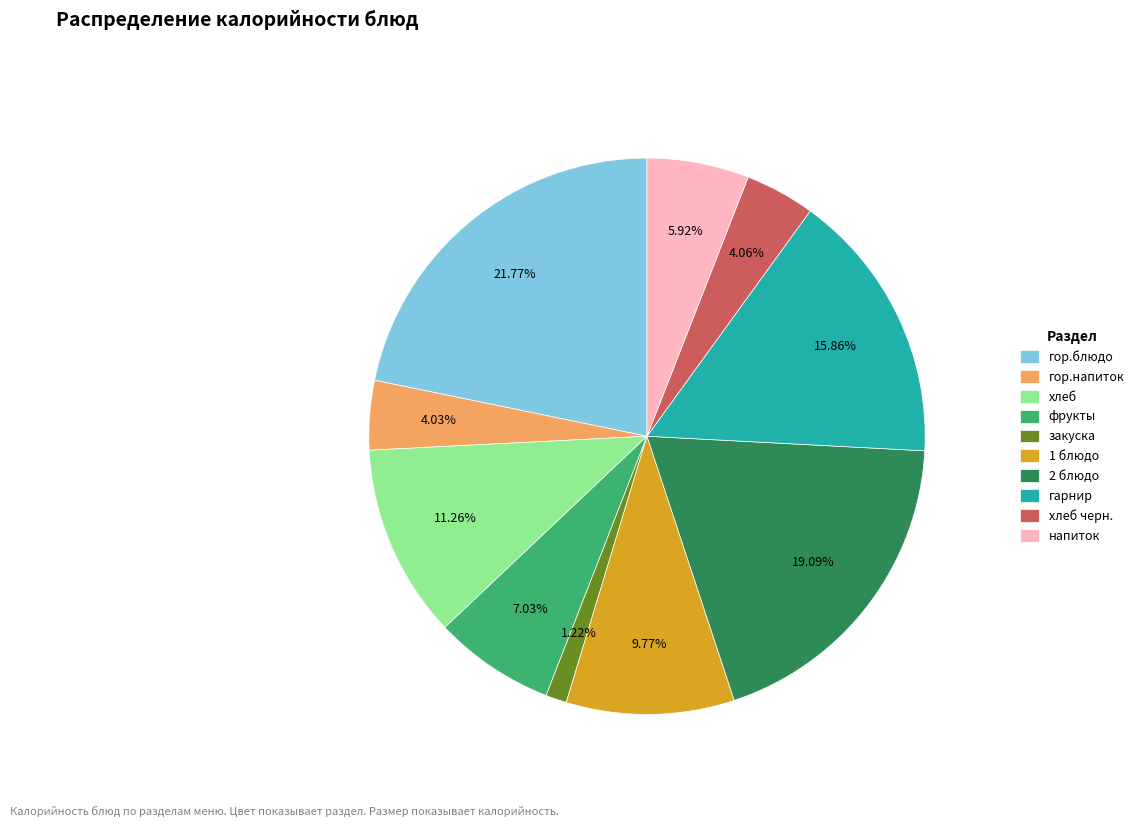

Which category has the biggest portion of the pie?

гор.блюдо